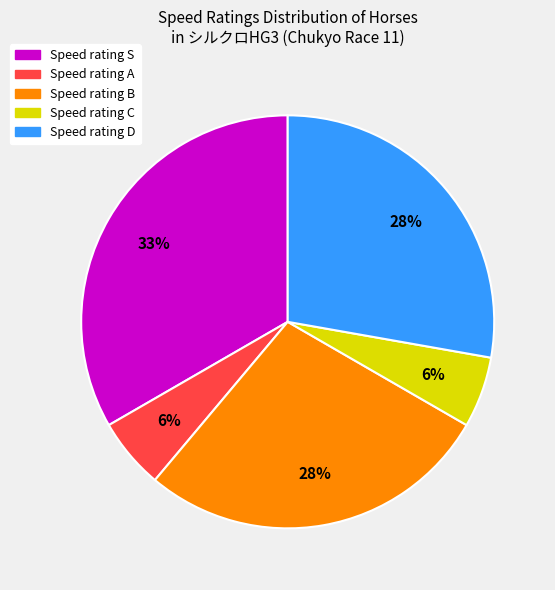

To the nearest percent, what is the average slice percentage?

20%